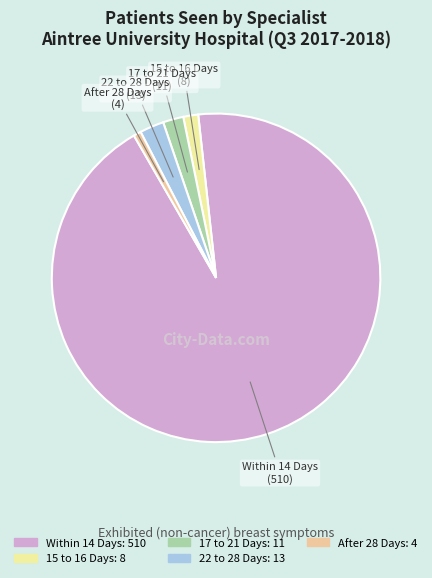

Combined, do After 28 Days and 17 to 21 Days account for over 50%?

No